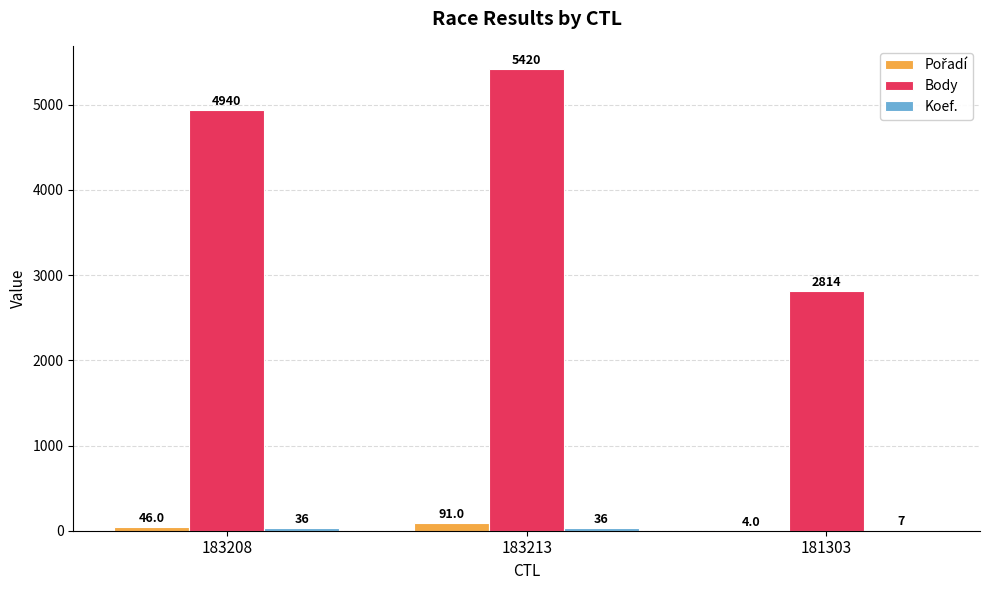

Is it true that Body equals 7202 at 183213?

False